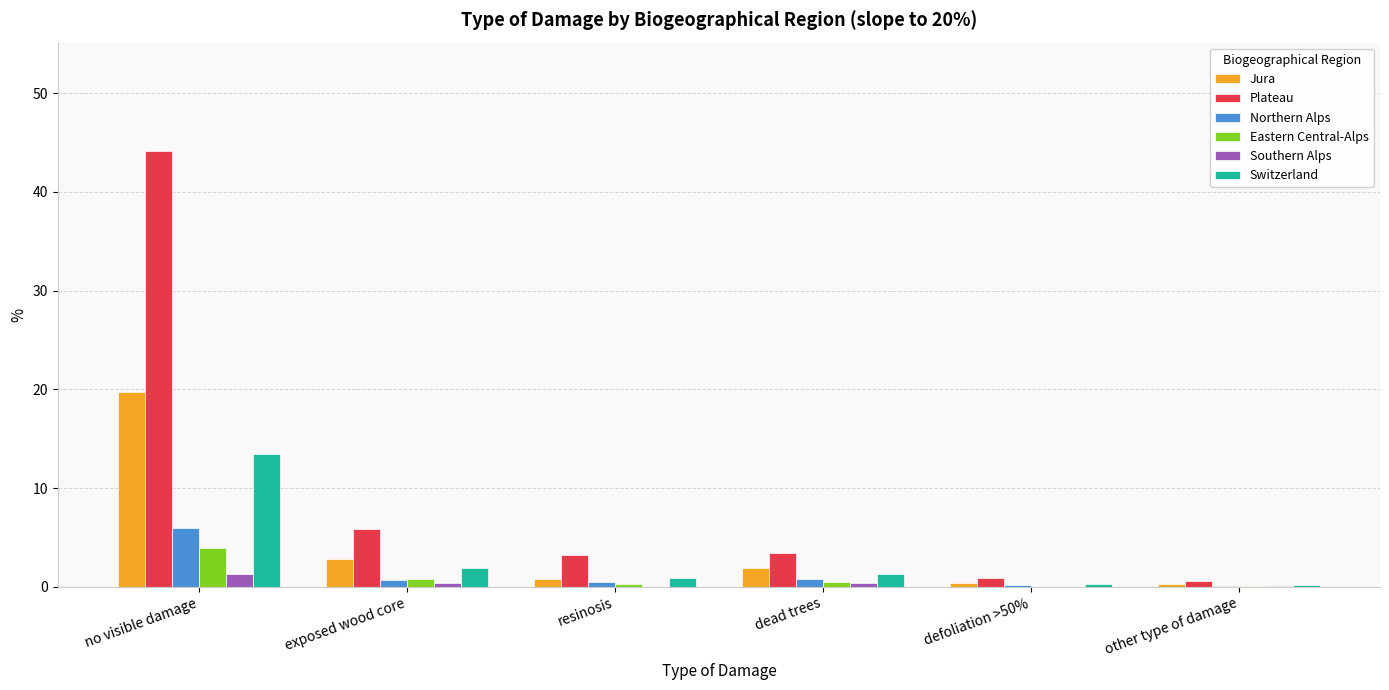

The Switzerland series shows 0.3 at defoliation >50%. True or false?

True